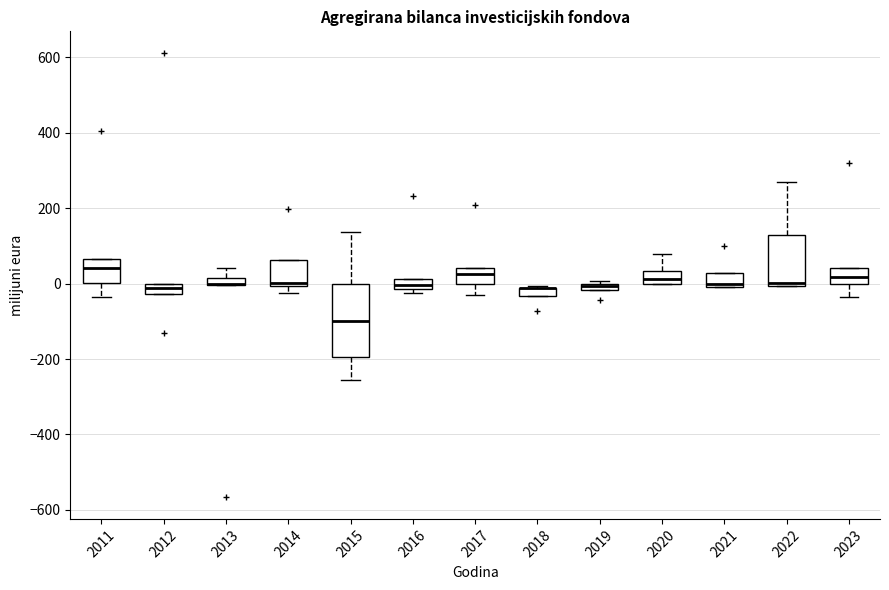

Where is the upper edge of the box at x = 2018 on the y-axis? The values are not printed on the chart, so give them approximately, as read against the axis.

-20